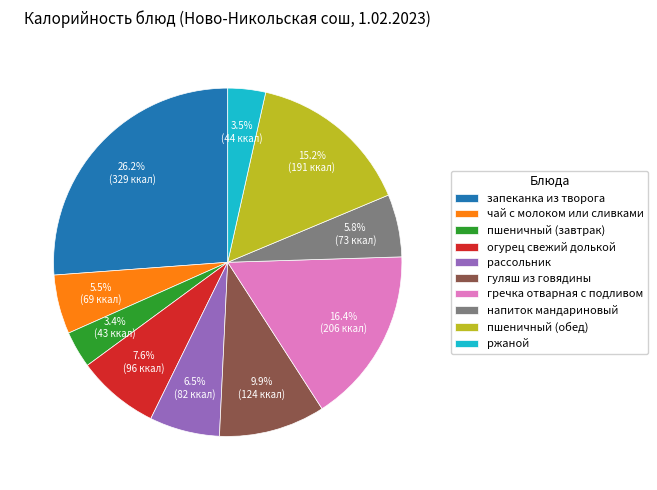

How much of the chart is everything except гречка отварная с подливом?

83.6%